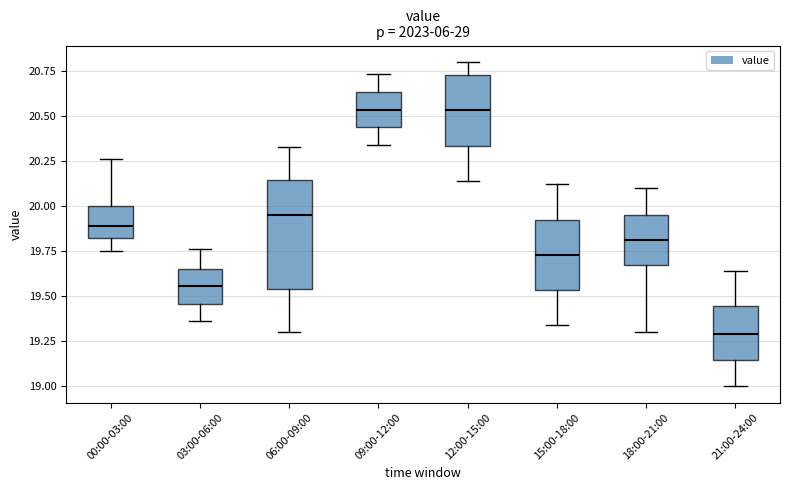

Reading left to right, read every box against the y-axis: the position of its median line, the range the box covers, and the ends of its whiskers. The values are not printed on the chart, so give them approximately, as read against the axis.

00:00-03:00: median 19.90, box 19.85 to 20.00, whiskers 19.75 to 20.25
03:00-06:00: median 19.55, box 19.45 to 19.65, whiskers 19.35 to 19.75
06:00-09:00: median 19.95, box 19.55 to 20.15, whiskers 19.30 to 20.35
09:00-12:00: median 20.55, box 20.45 to 20.65, whiskers 20.35 to 20.75
12:00-15:00: median 20.55, box 20.35 to 20.75, whiskers 20.15 to 20.80
15:00-18:00: median 19.75, box 19.55 to 19.95, whiskers 19.35 to 20.10
18:00-21:00: median 19.80, box 19.70 to 19.95, whiskers 19.30 to 20.10
21:00-24:00: median 19.30, box 19.15 to 19.45, whiskers 19.00 to 19.65